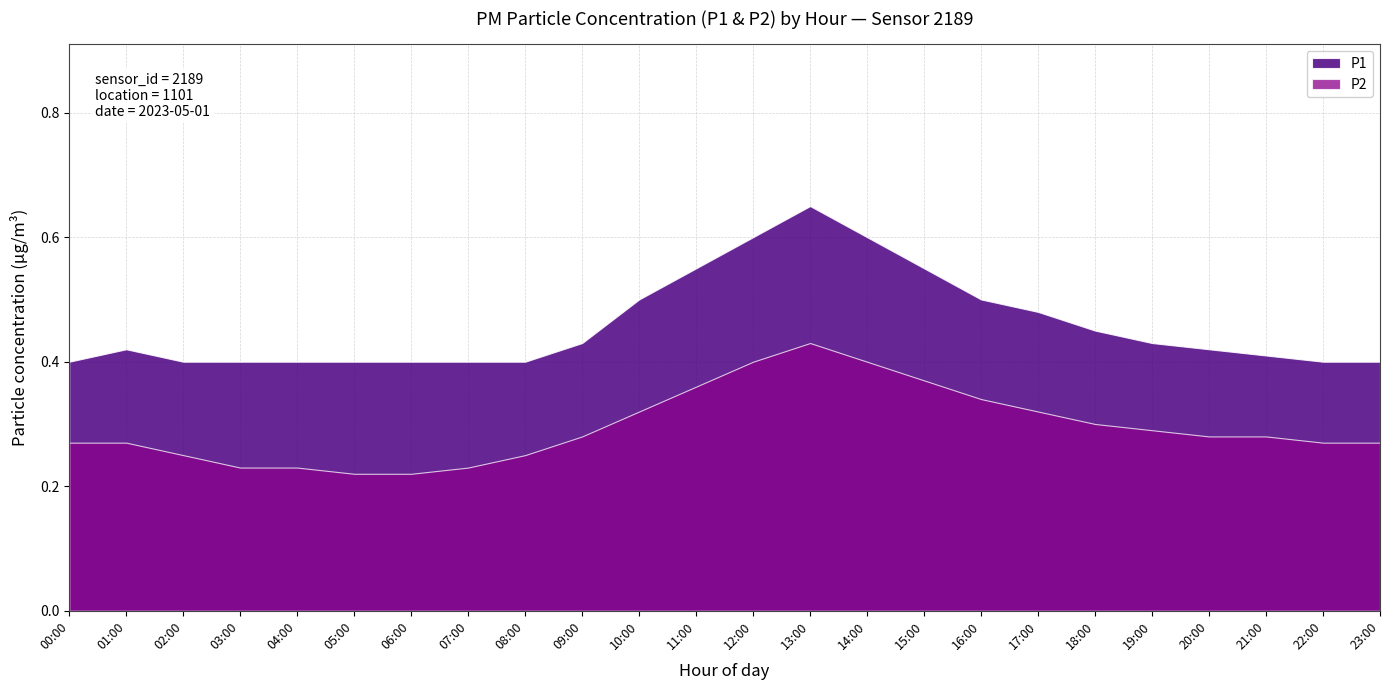

True or false: P2 has more than 1 points higher than both neighbors.

False